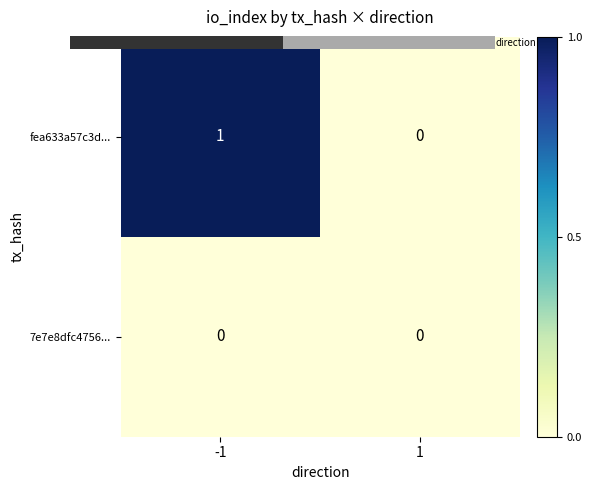

Rank the categories by fea633a57c3d... value from highest to lowest.

-1, 1